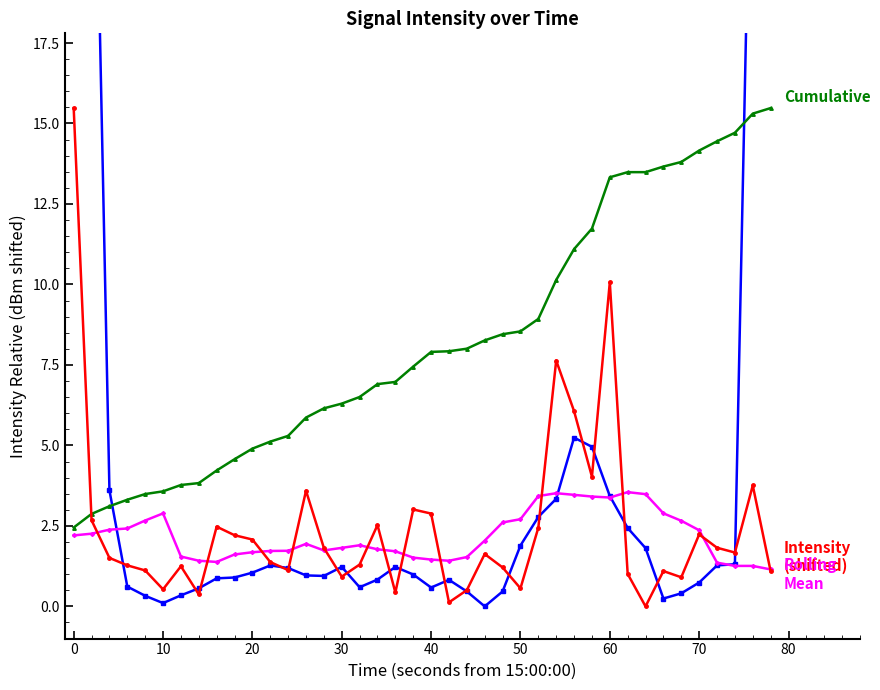

What are all the series names shown in the legend?

Intensity (shifted), Smoothed Intensity, Cumulative Intensity, Rolling Mean